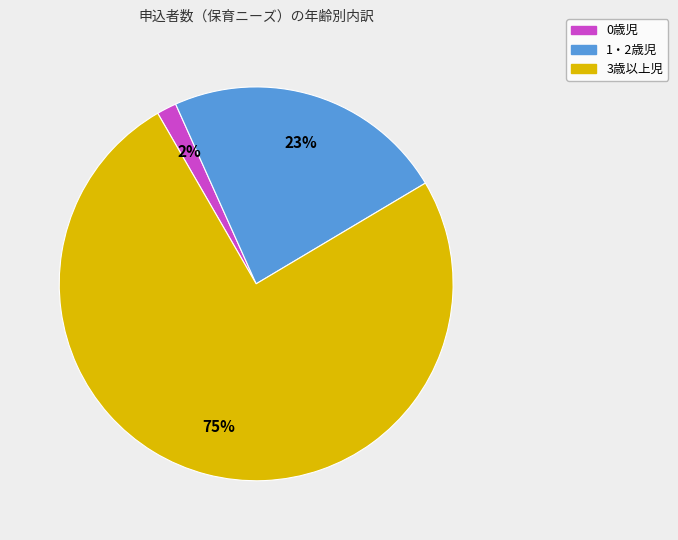

Between 0歳児 and 1・2歳児, which is larger?

1・2歳児